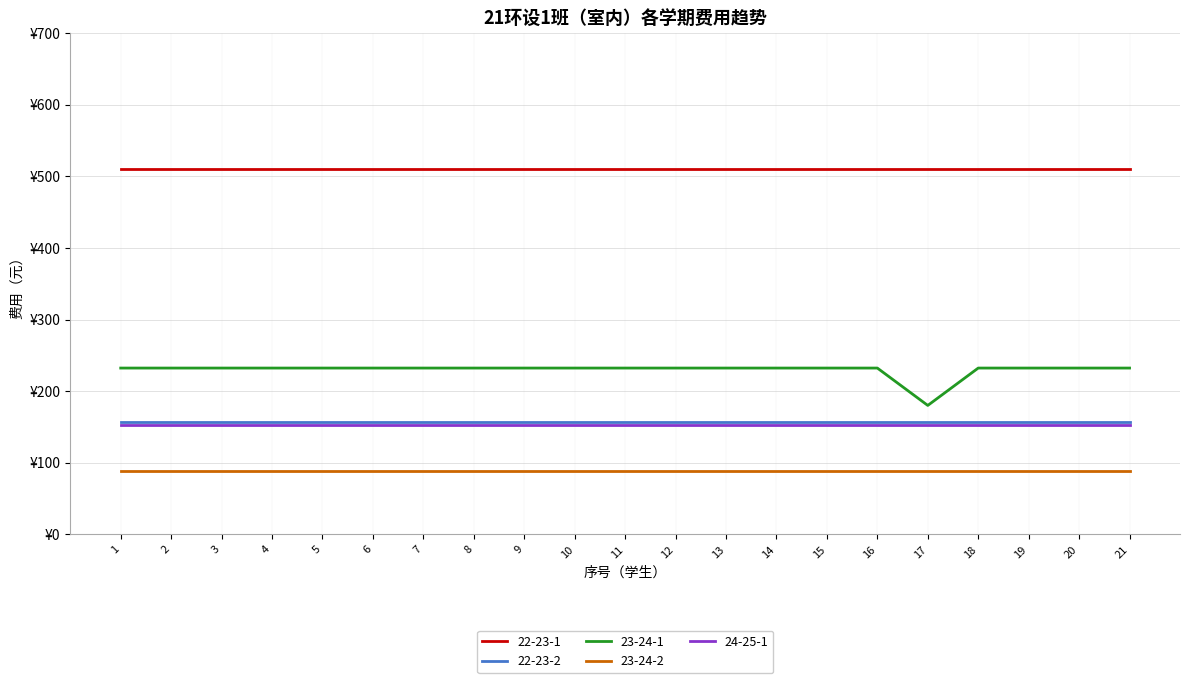

The 23-24-2 series shows 133.6 at 14. True or false?

False